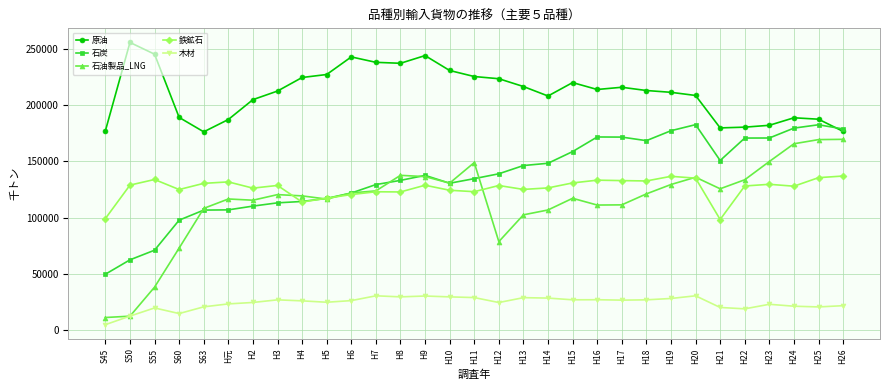

What is the label of the 14th point from the right?

H13